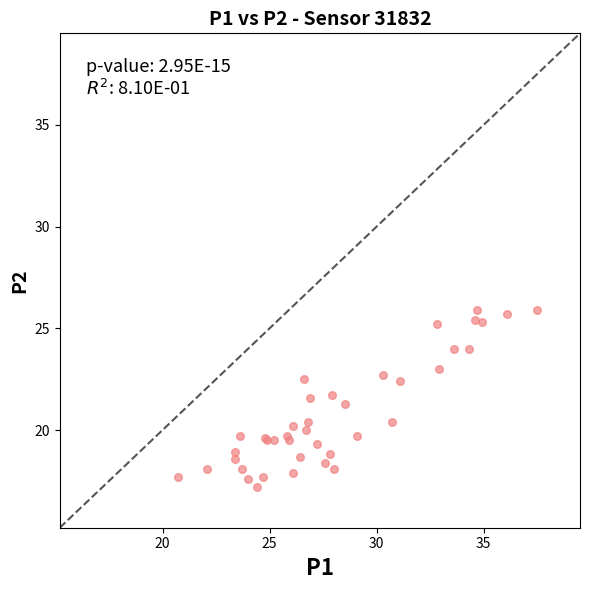

What Y value in the scatter plot is closest to 21?

21.3